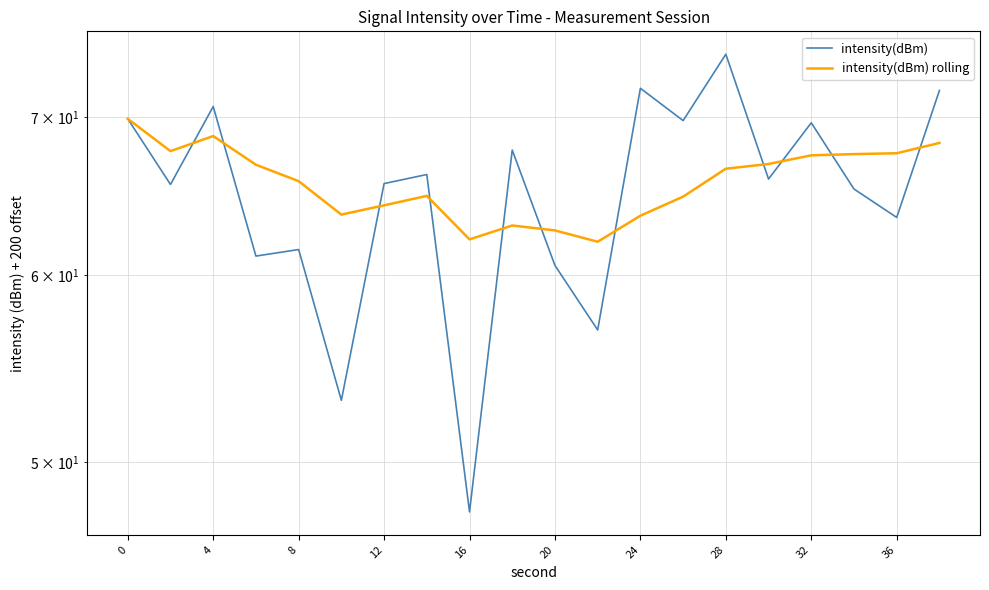

How many categories are shown in the chart?

20